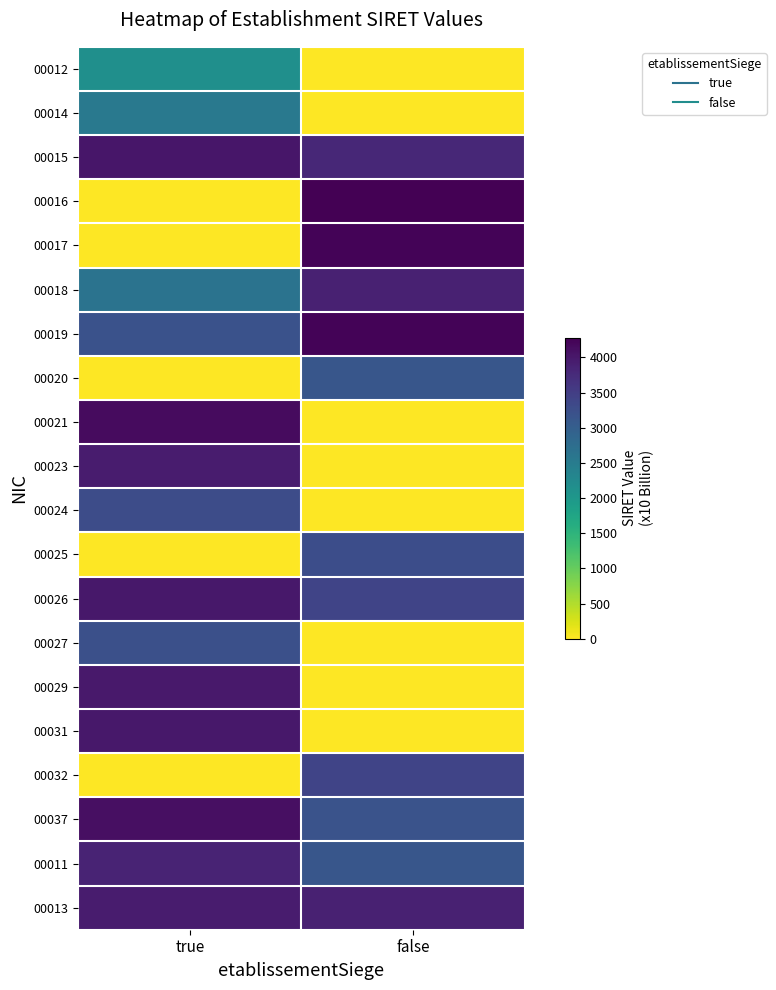

At which category is the sum across all series the highest?

true